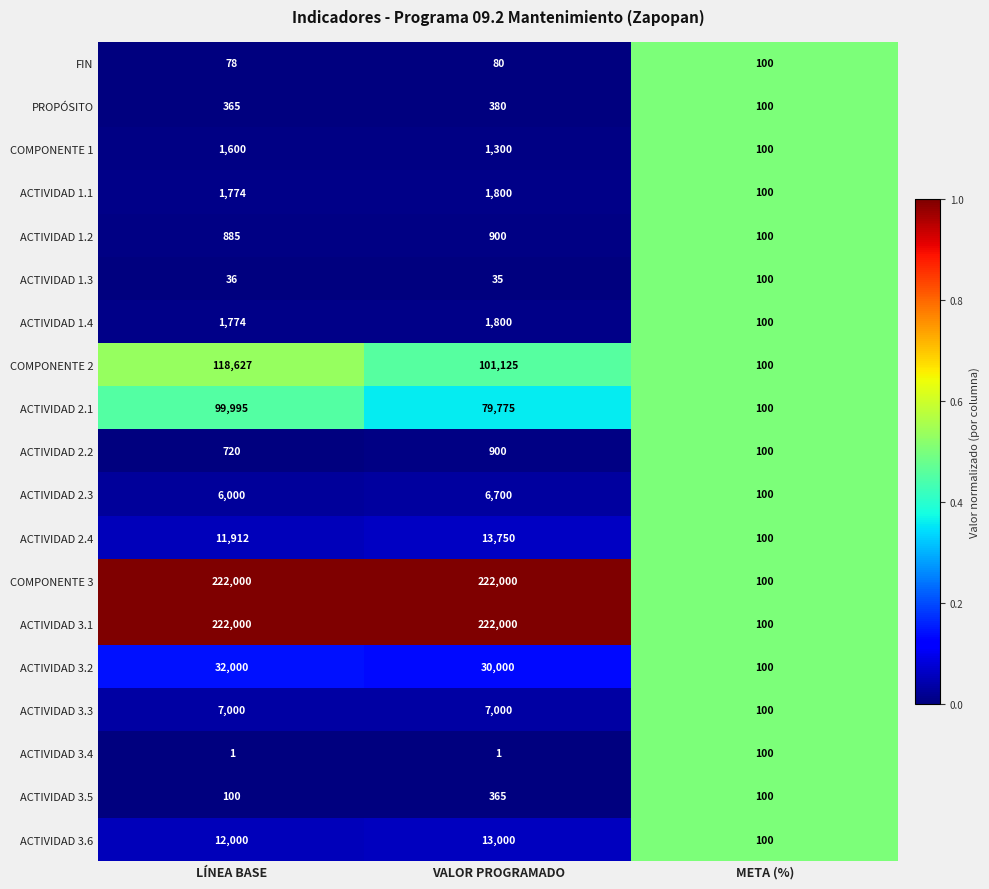

At which label is COMPONENTE 1 closest to 850?

VALOR PROGRAMADO